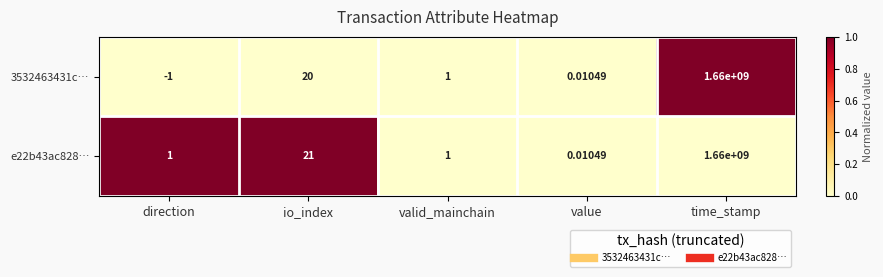

At which label is e22b43ac828… closest to 830000000?

io_index